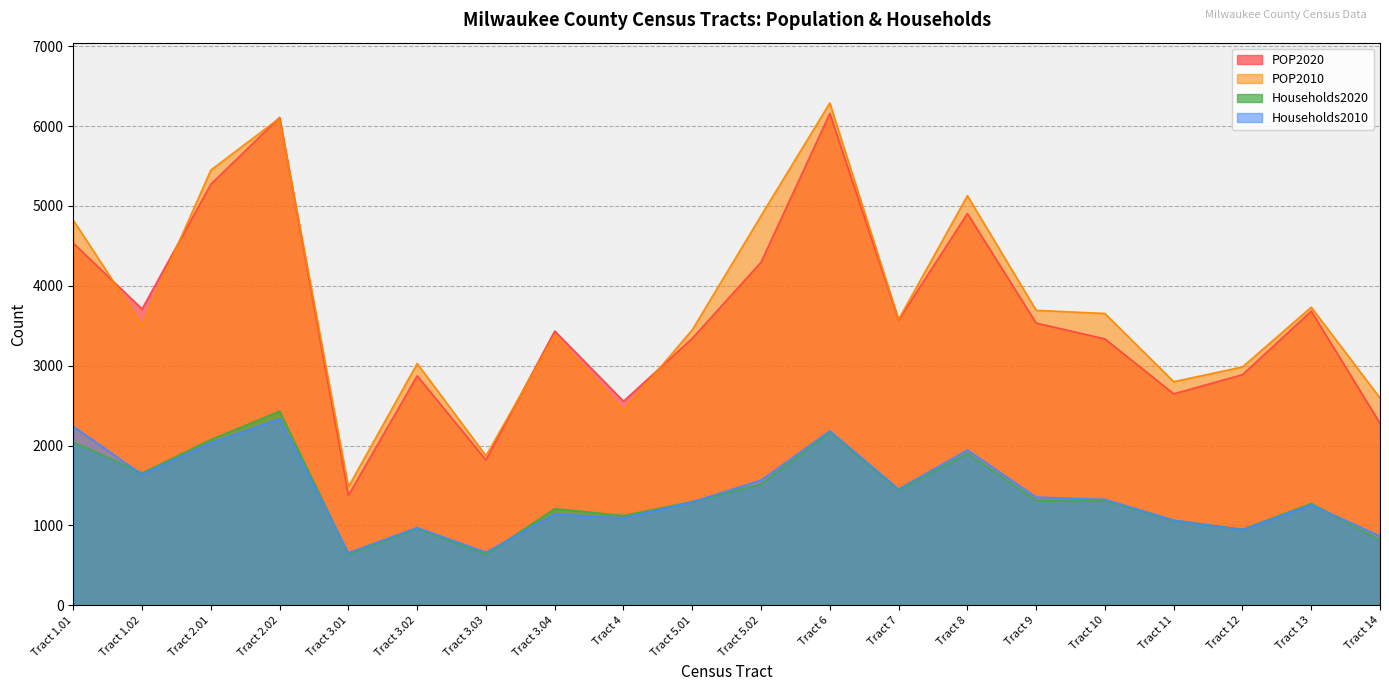

What is the approximate value of Households2020 at Tract 3.03, to the nearest 50?

650